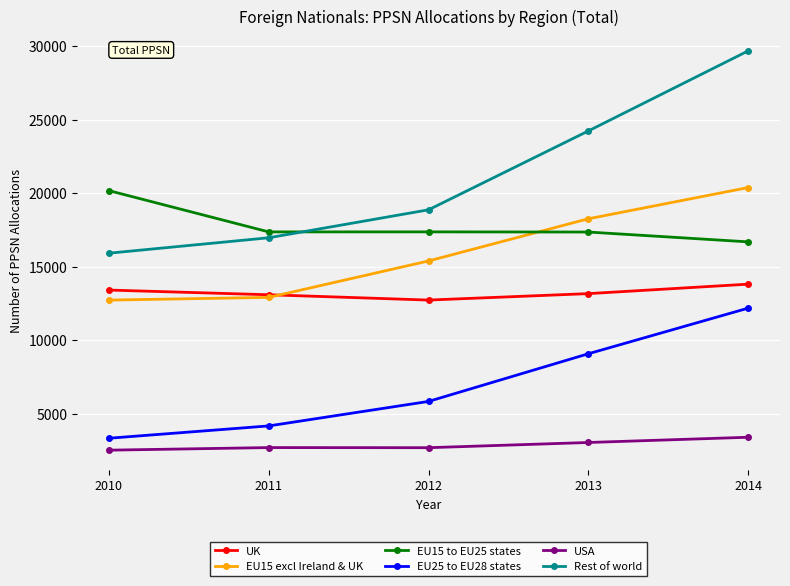

Is this an area chart (filled region under the line)?

No